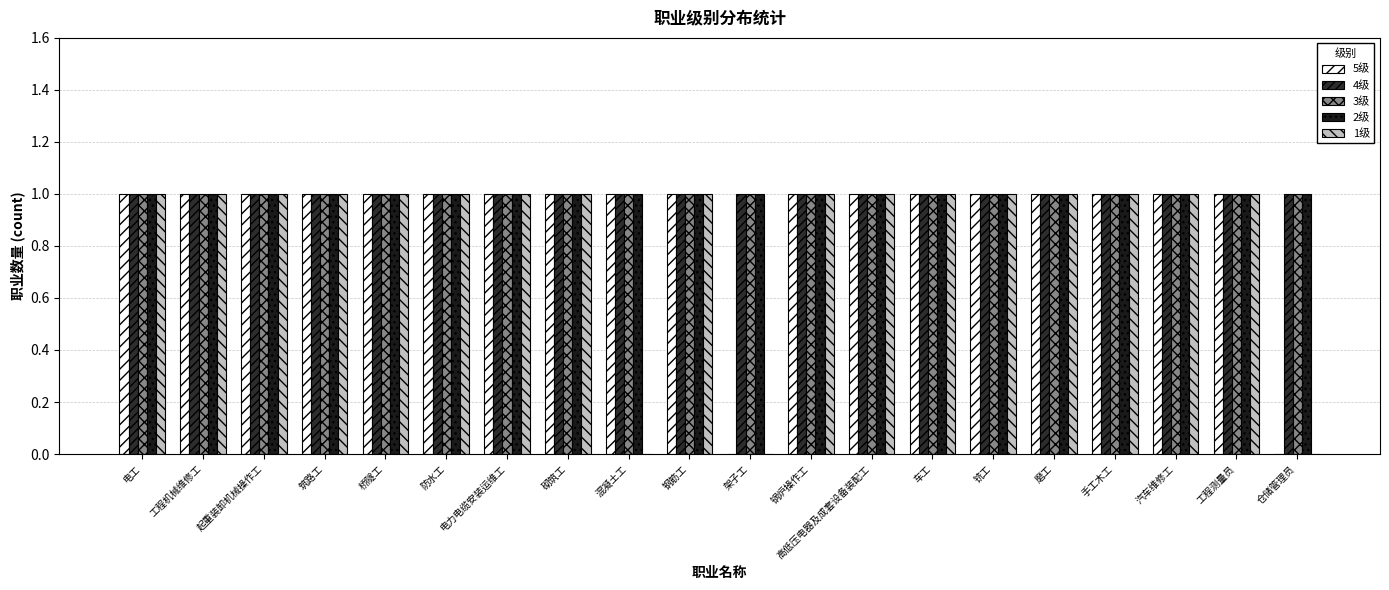

Reading left to right, what are all the values shown in this chart?

5级: 1	1	1	1	1	1	1	1	1	1	0	1	1	1	1	1	1	1	1	0
4级: 1	1	1	1	1	1	1	1	1	1	1	1	1	1	1	1	1	1	1	1
3级: 1	1	1	1	1	1	1	1	1	1	1	1	1	1	1	1	1	1	1	1
2级: 1	1	1	1	1	1	1	1	1	1	1	1	1	1	1	1	1	1	1	1
1级: 1	1	1	1	1	1	1	1	0	1	0	1	1	1	1	1	1	1	1	0